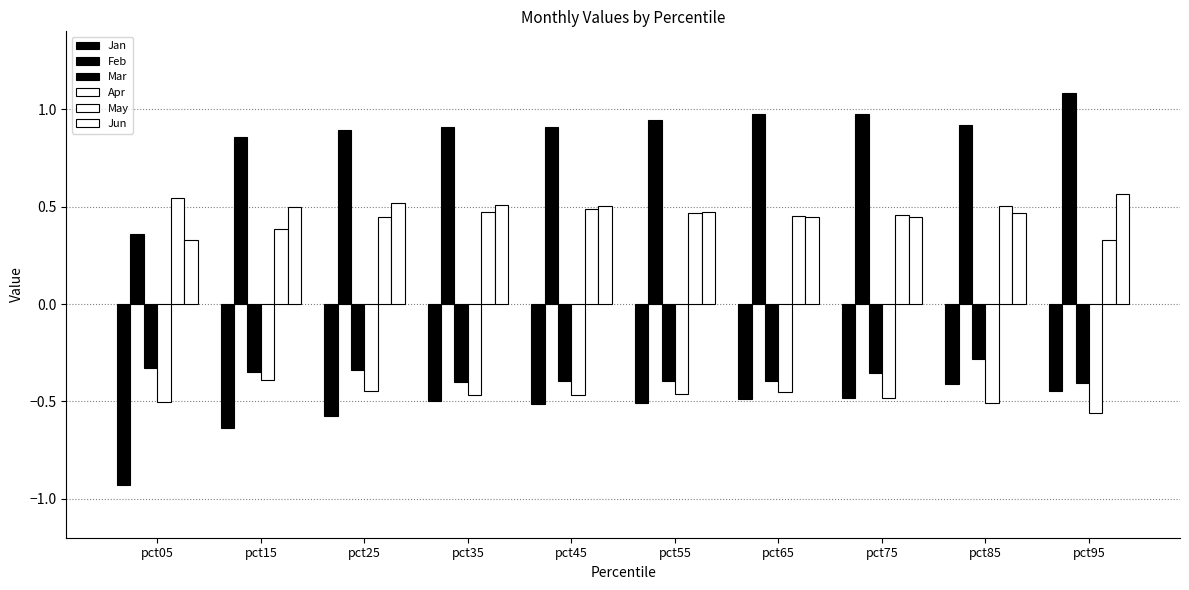

What is the sum of the Jun values at pct15 and pct05?

0.8